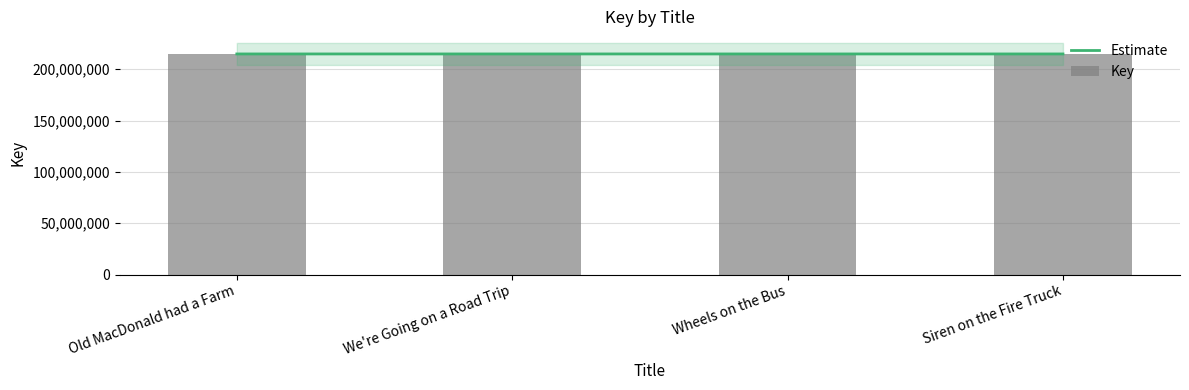

Reading right to left, what are all the values shown in this chart?

Estimate: Siren on the Fire Truck=214855687	Wheels on the Bus=214855212	We're Going on a Road Trip=214855307	Old MacDonald had a Farm=214855299
Key: Siren on the Fire Truck=214855755	Wheels on the Bus=214855123	We're Going on a Road Trip=214855334	Old MacDonald had a Farm=214855295